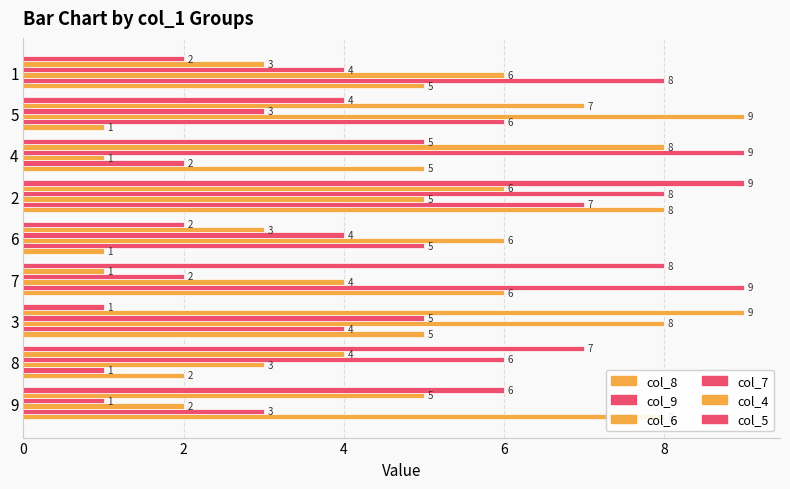

List the series in order of their peak value, lowest first.

col_8, col_9, col_6, col_7, col_4, col_5